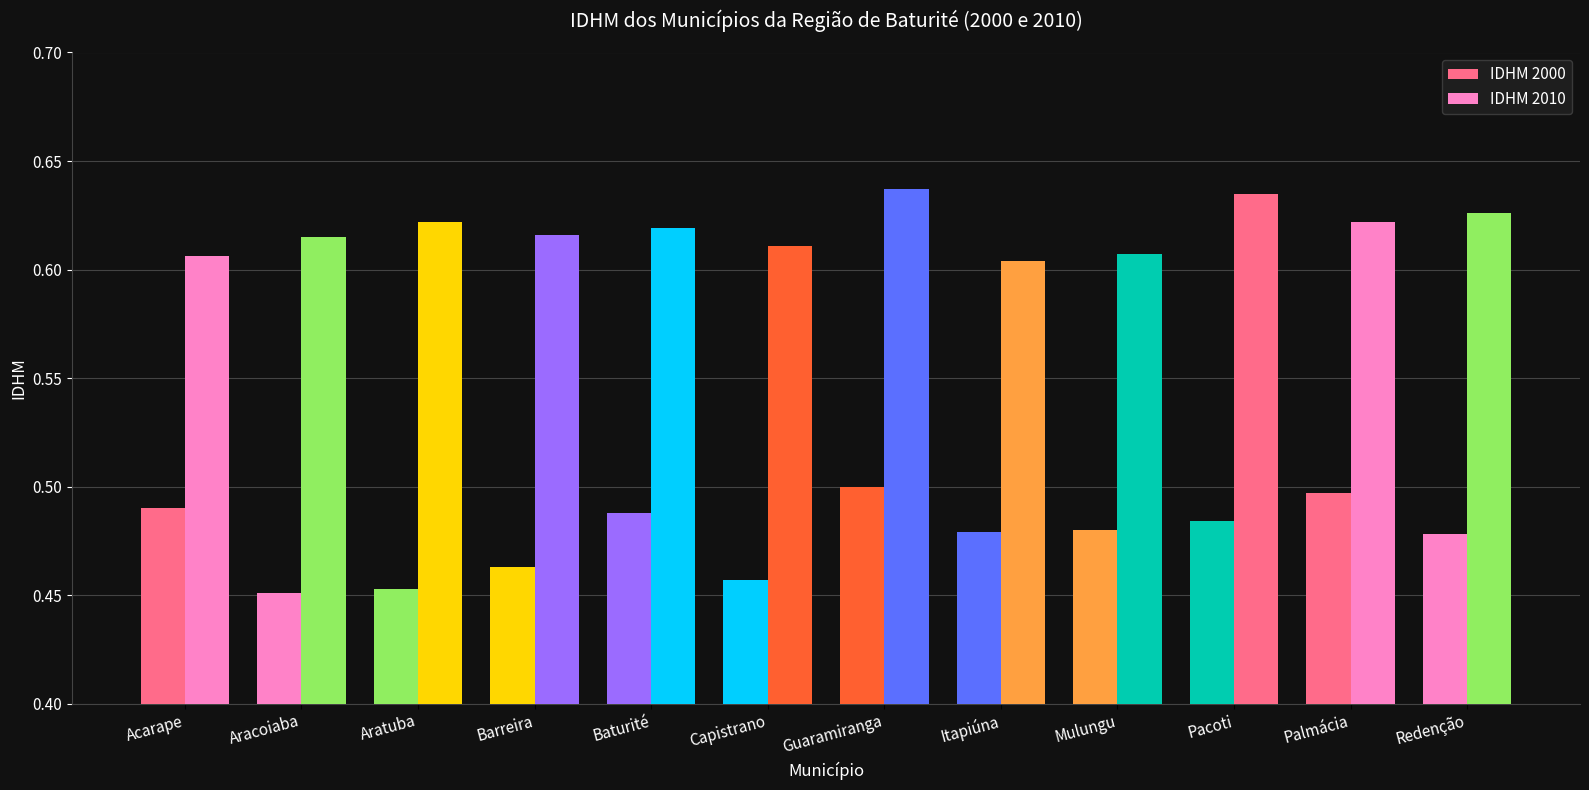

How many categories are shown in the chart?

12